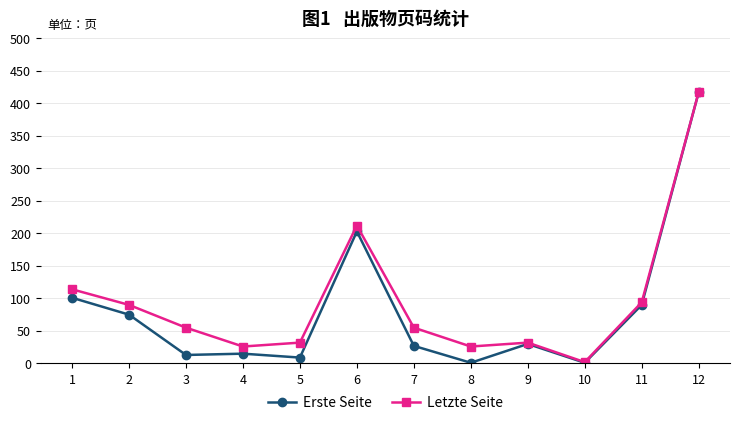

Is the value of Letzte Seite at 1 greater than the value of Erste Seite at 12?

No